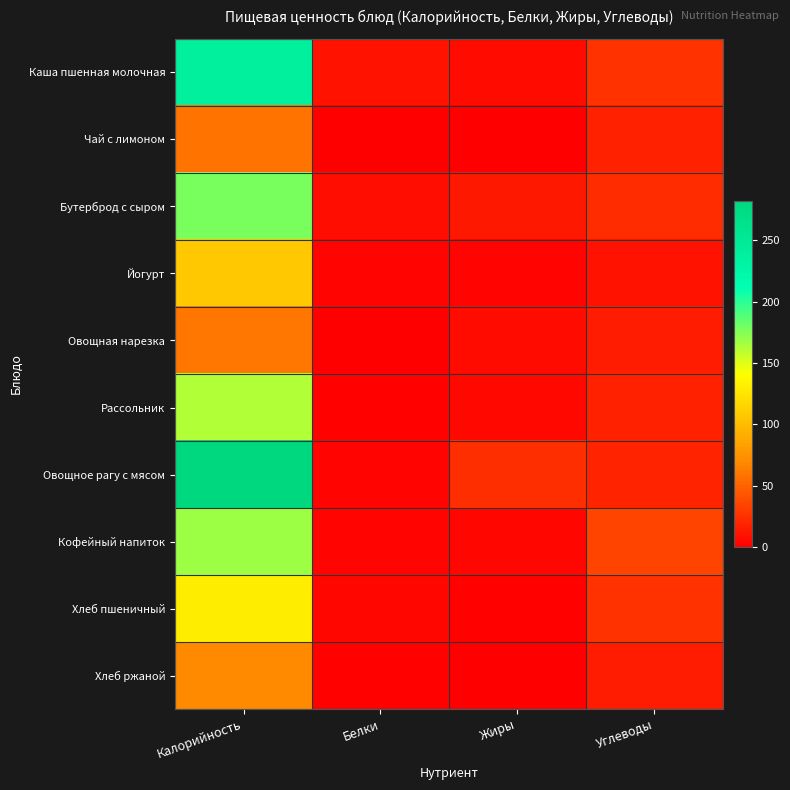

At how many categories does at least one series exceed 114?

1